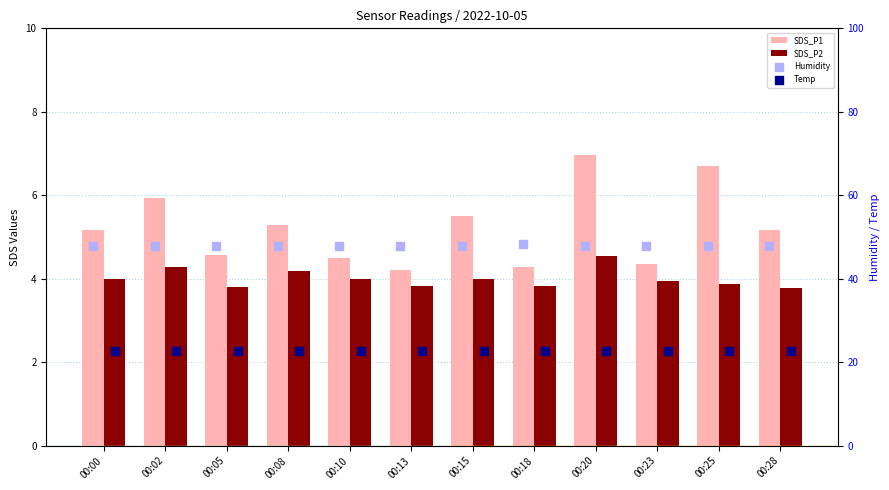

Which series contains the highest Y value?

Humidity